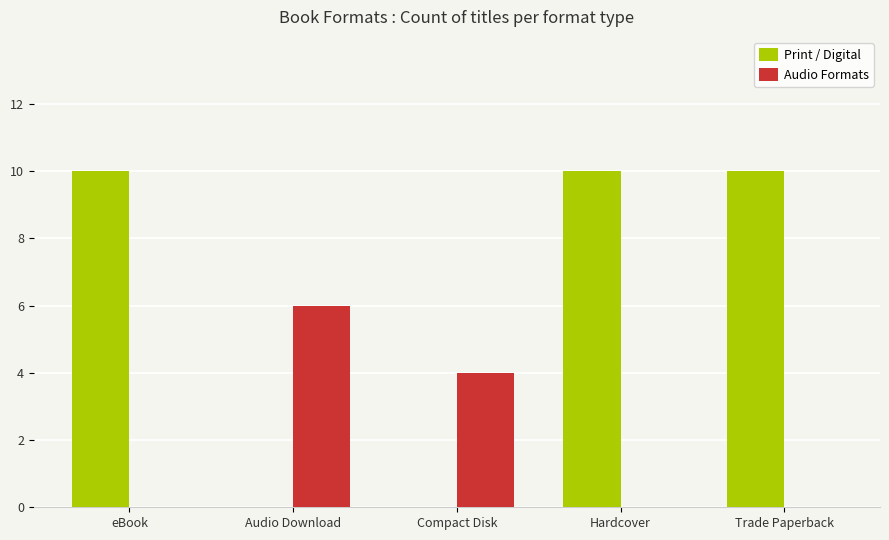

The Print / Digital series shows 10 at eBook. True or false?

True